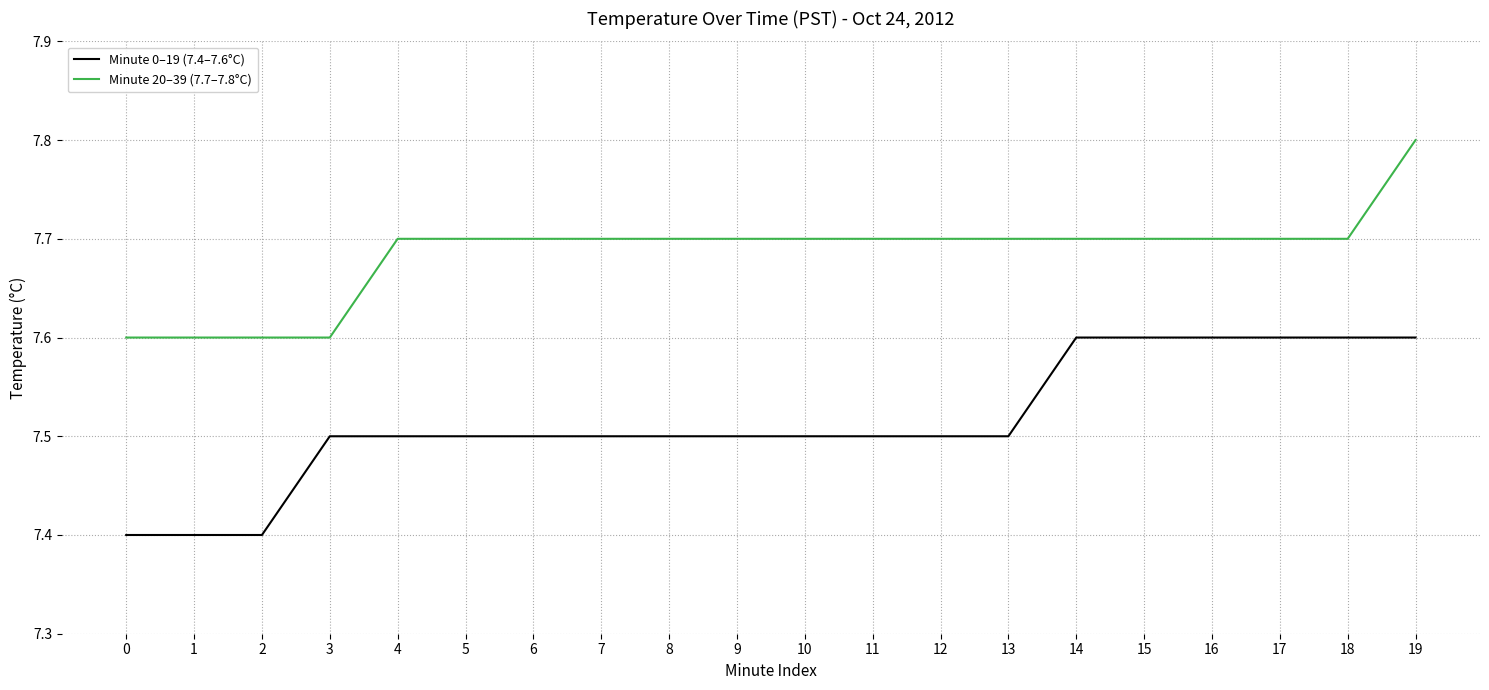

Rank the series by their maximum value, from lowest to highest.

Minute 0–19 (7.4–7.6°C), Minute 20–39 (7.7–7.8°C)